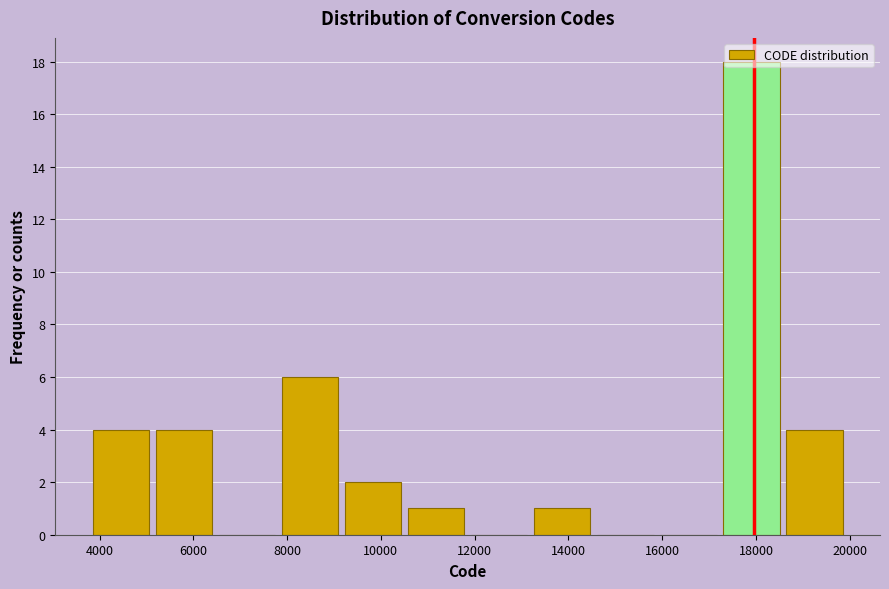

Reading left to right, list every bar in this chart as the range it spans on the x-axis followed by its height. Neither the bar edges nor the heights are printed on the chart, so give them approximately, as read against the axes.

3800 to 5200: 4
5200 to 6600: 4
6600 to 7800: 0
7800 to 9200: 6
9200 to 10600: 2
10600 to 12000: 1
12000 to 13200: 0
13200 to 14600: 1
14600 to 16000: 0
16000 to 17200: 0
17200 to 18600: 18
18600 to 20000: 4